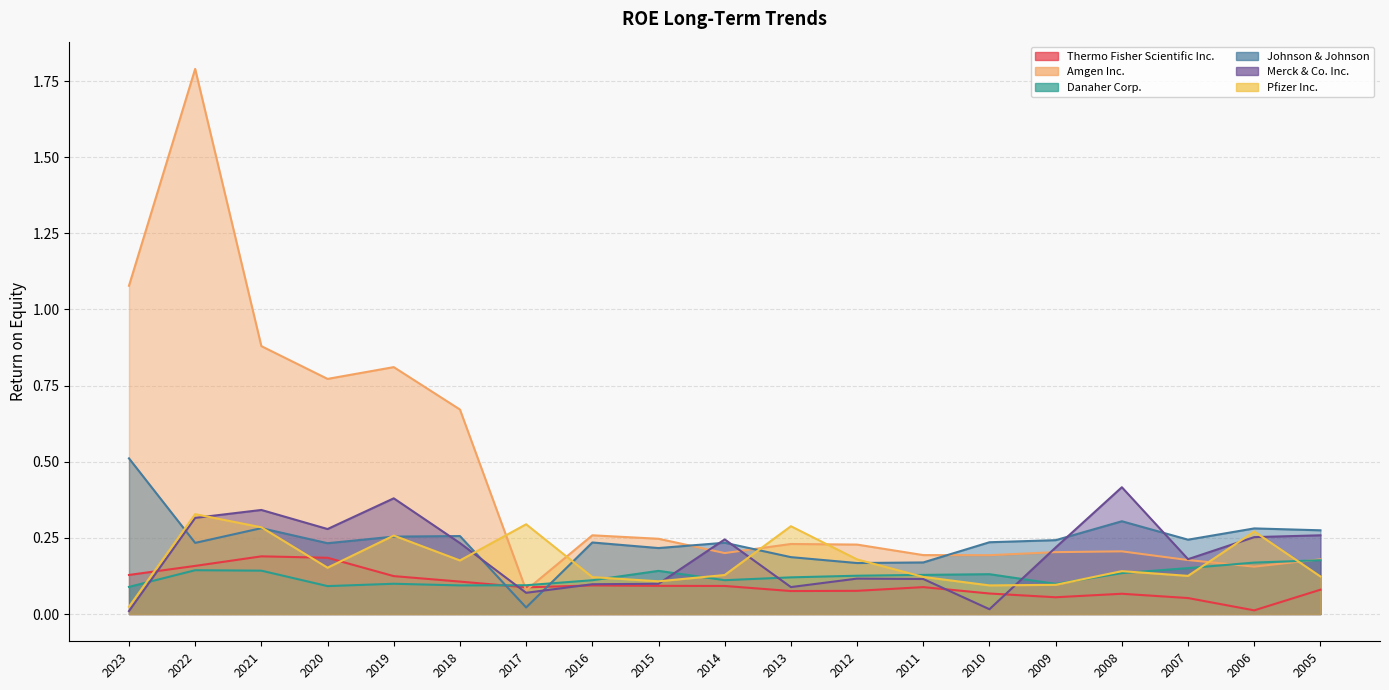

How many intersections are there between Amgen Inc. and Thermo Fisher Scientific Inc.?

2